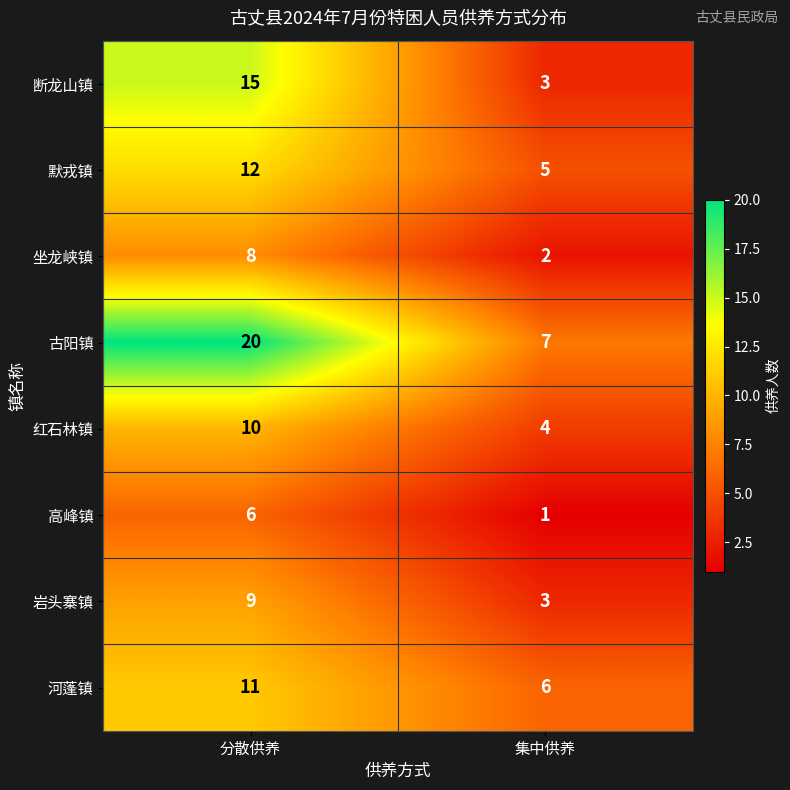

What is the difference between the maximum and minimum values in the 默戎镇 series?

7